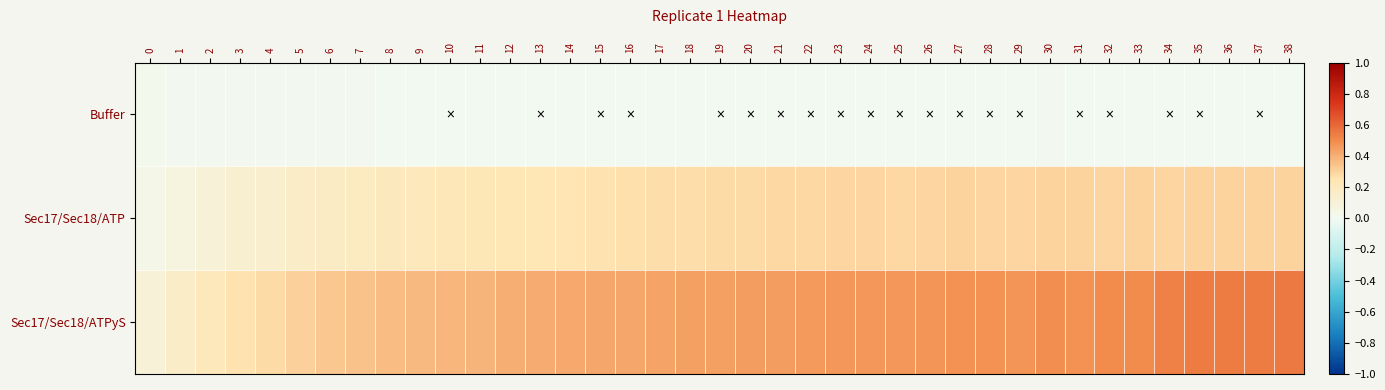

Count the number of data series in this chart.

3